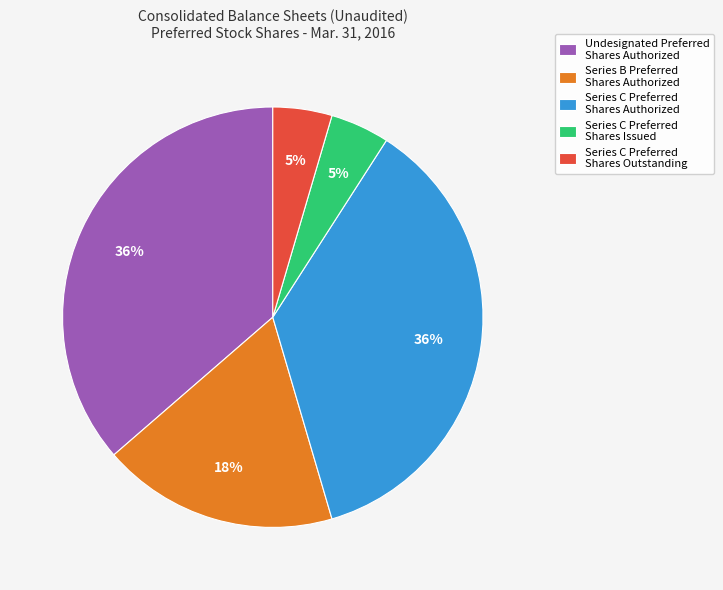

To the nearest percent, what is the average slice percentage?

20%